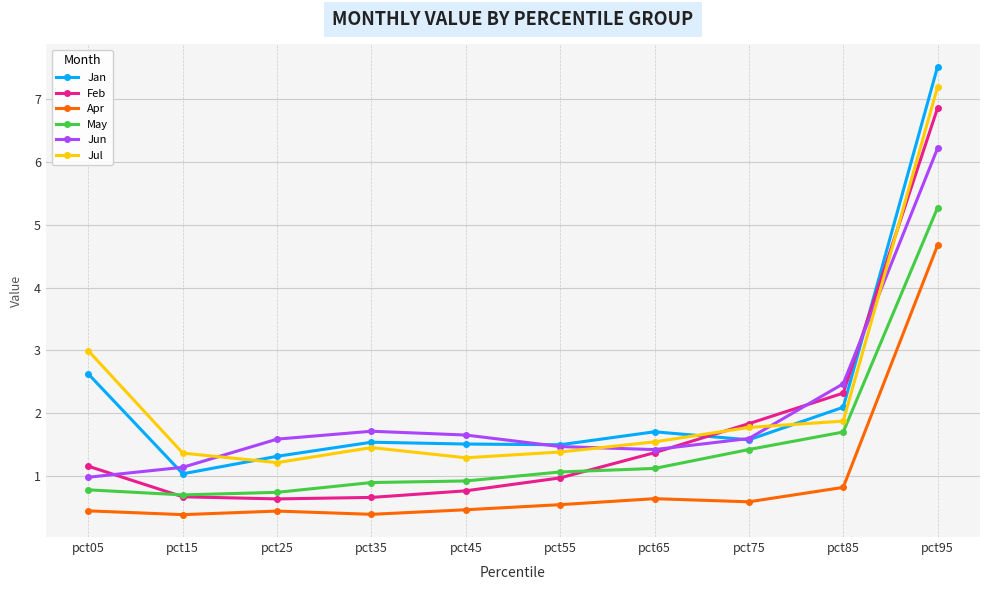

What is the spread (max minus min) of values at pct85?

1.6